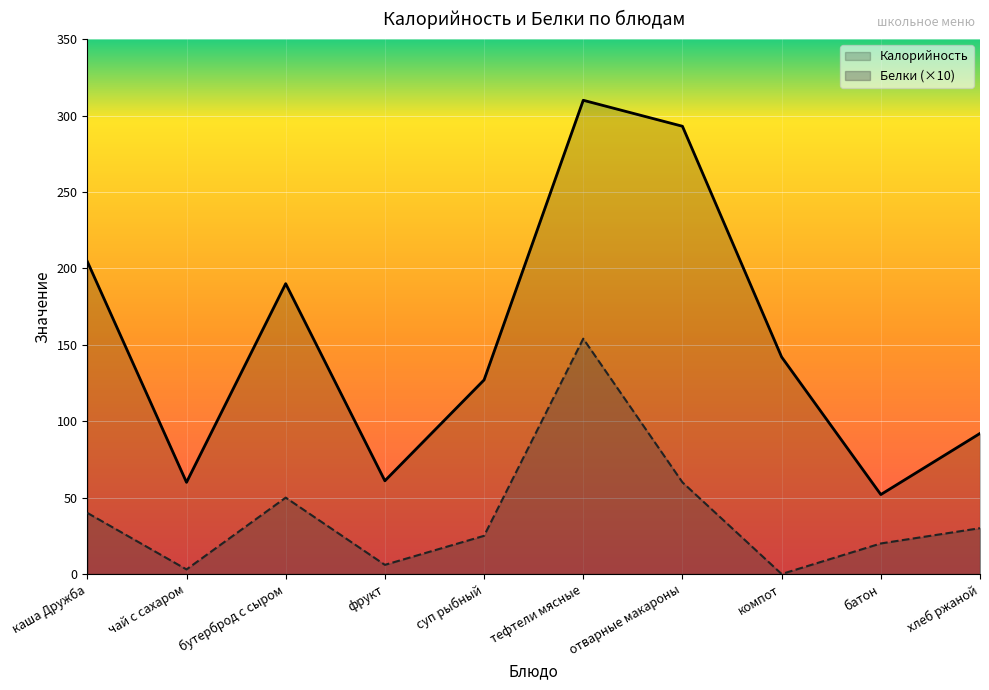

What is the average value of the Белки series?

38.8